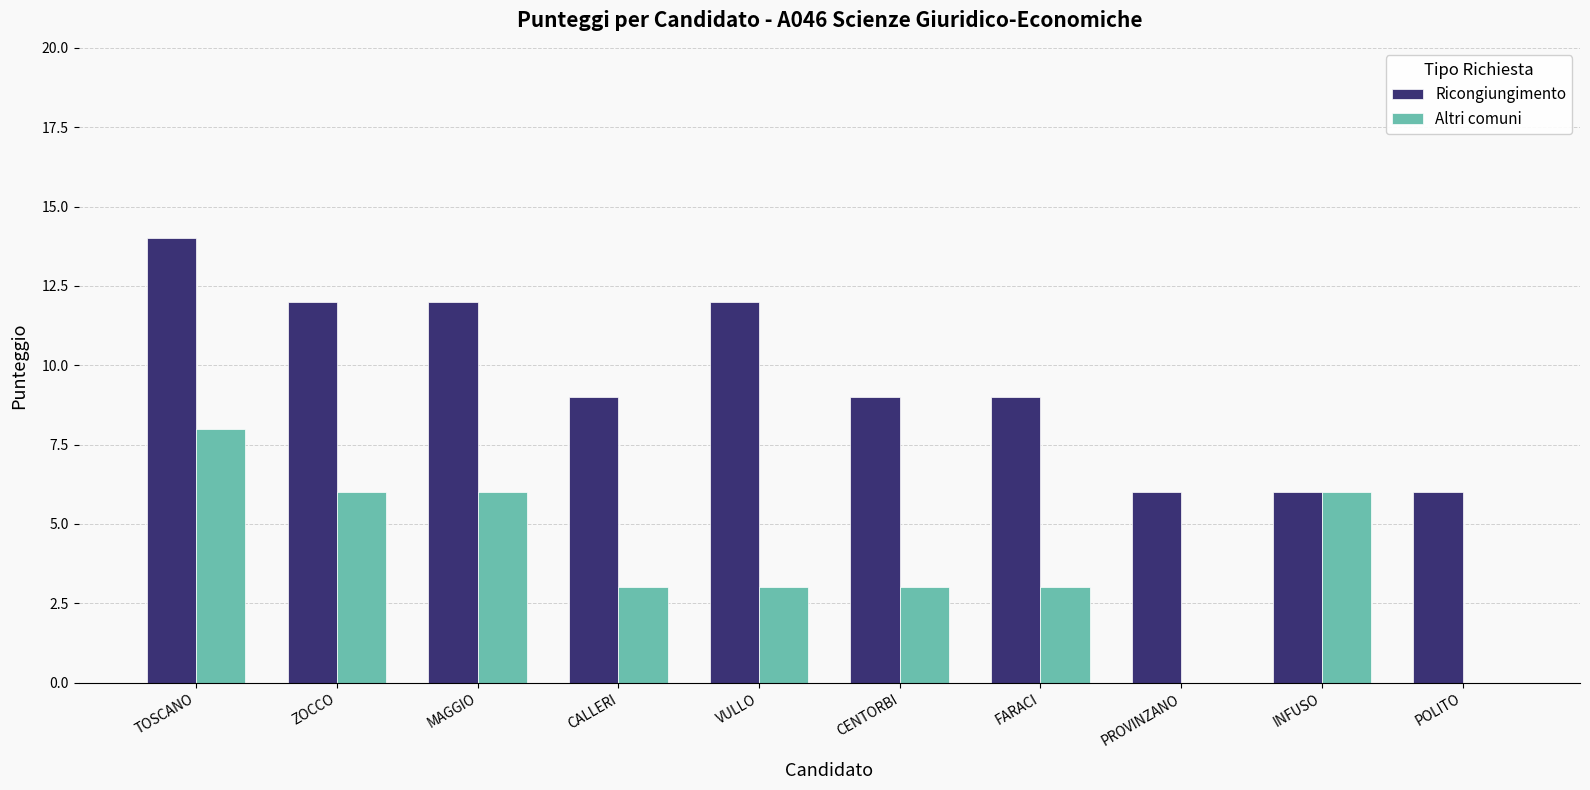

The value of Ricongiungimento at FARACI is 9. True or false?

True